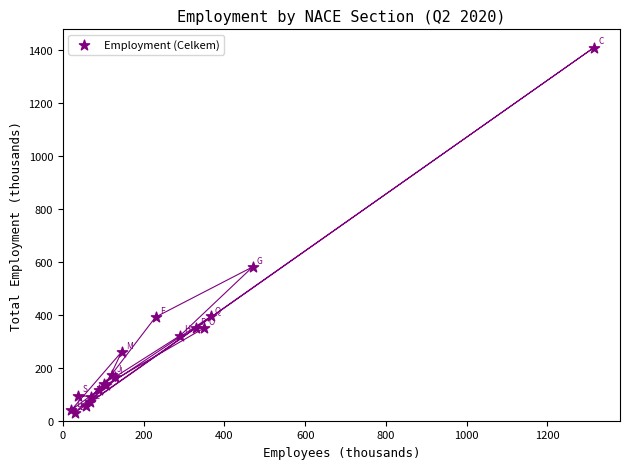

What Y value in the scatter plot is closest to 719?

581.4